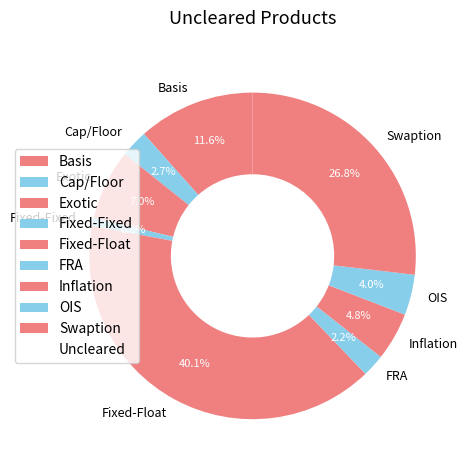

The OIS slice represents 4% of the pie. True or false?

True